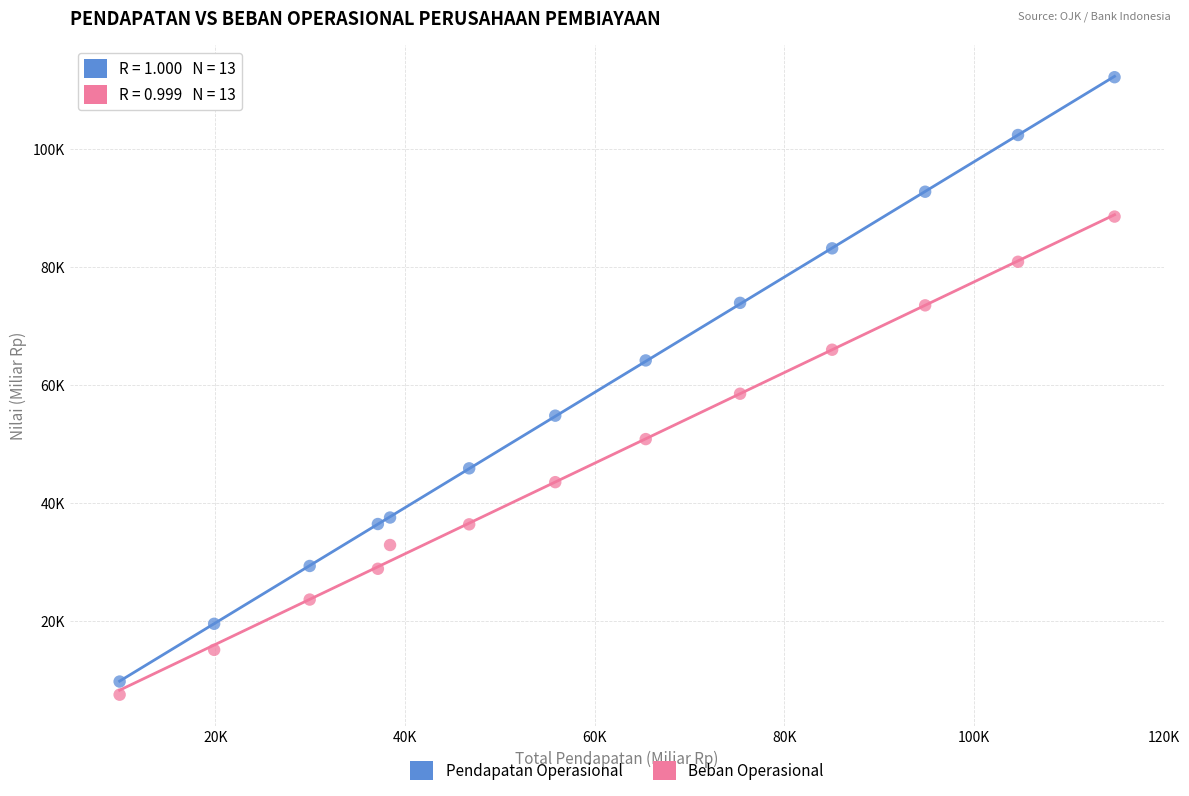

What are all the series names shown in the legend?

Pendapatan Operasional, Beban Operasional